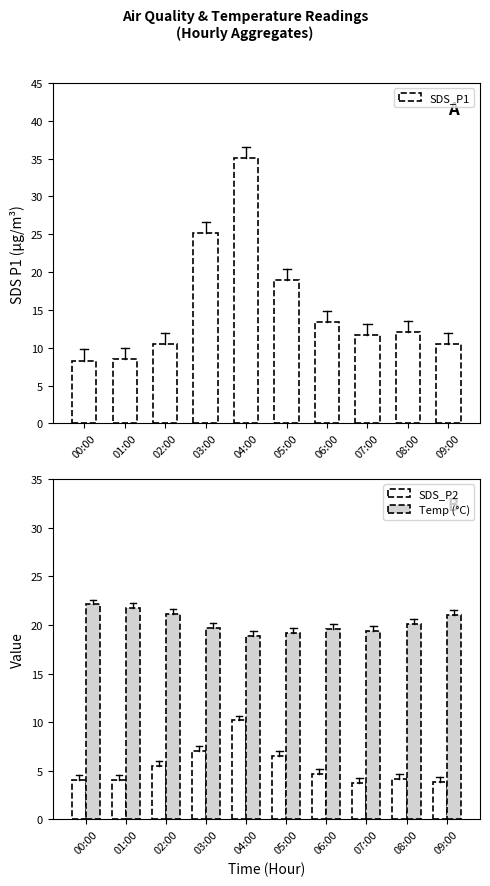

Is it true that Temp (°C) equals 10.1 at 04:00?

False